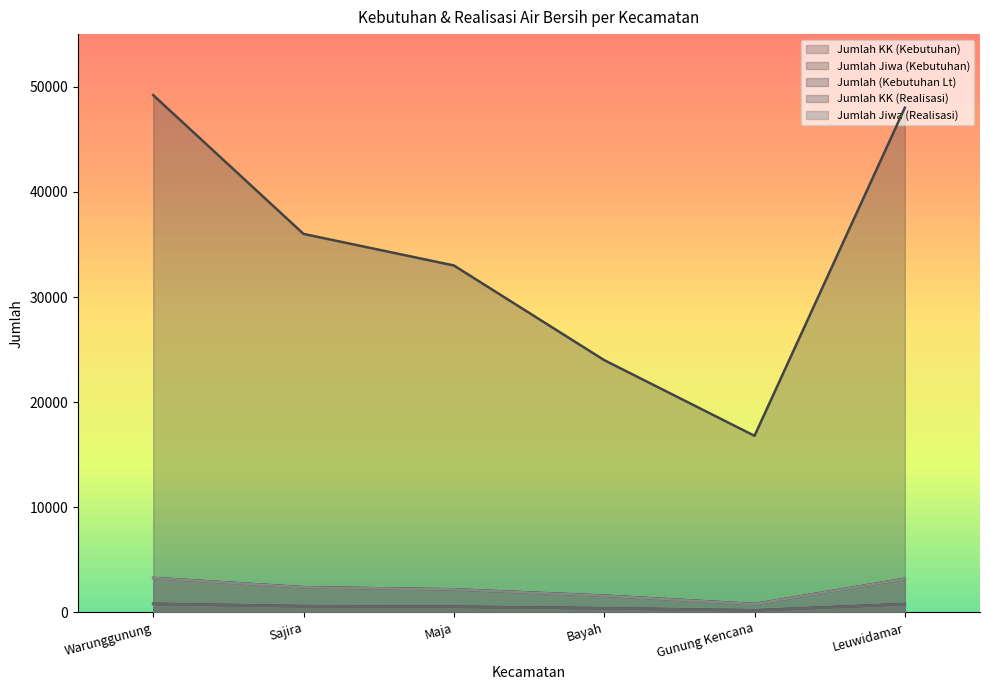

What position from the left is Leuwidamar?

6